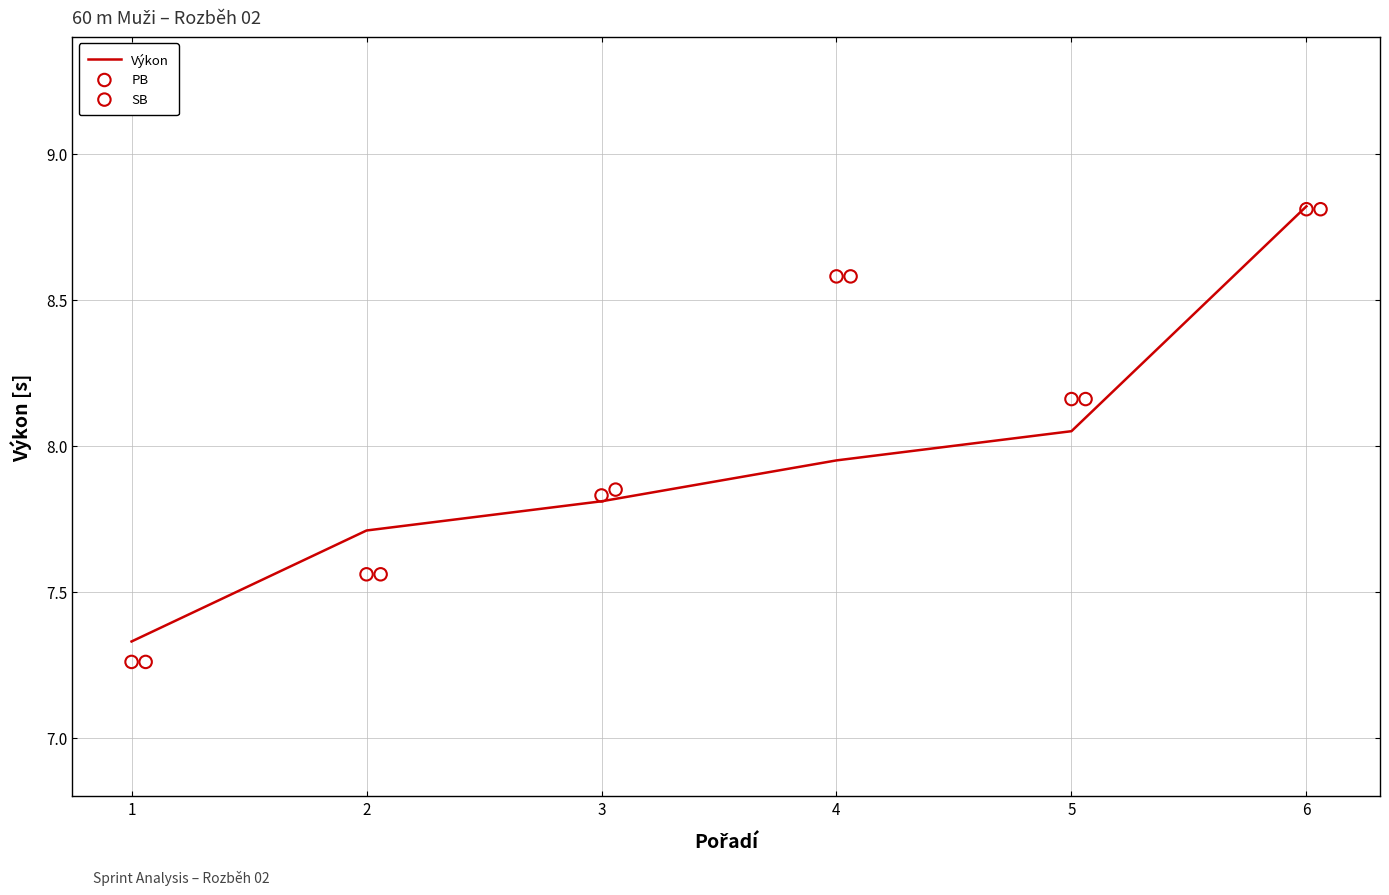

Which series reaches the maximum Y coordinate?

Výkon